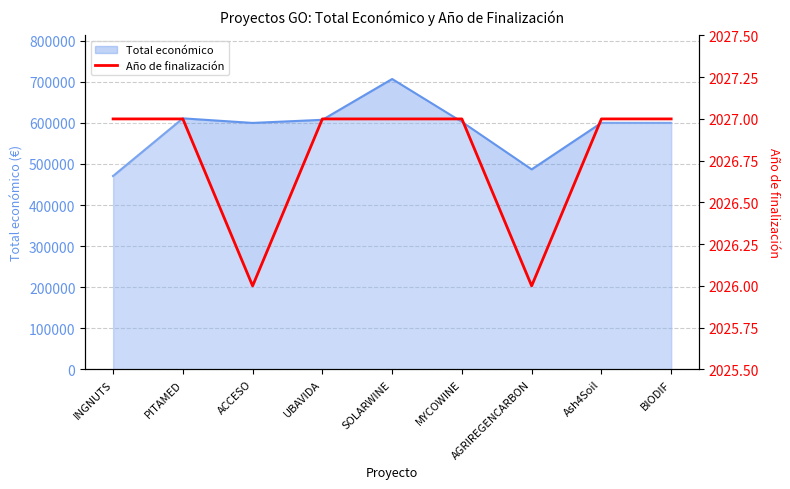

What is the minimum value shown in the chart?

2026